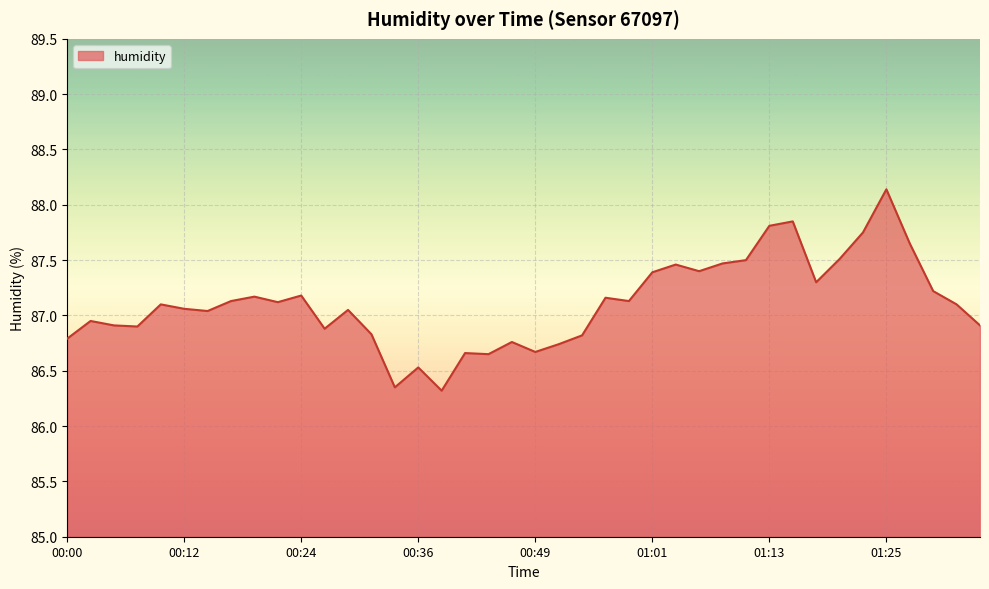

What is the difference between the maximum and minimum values?

1.8